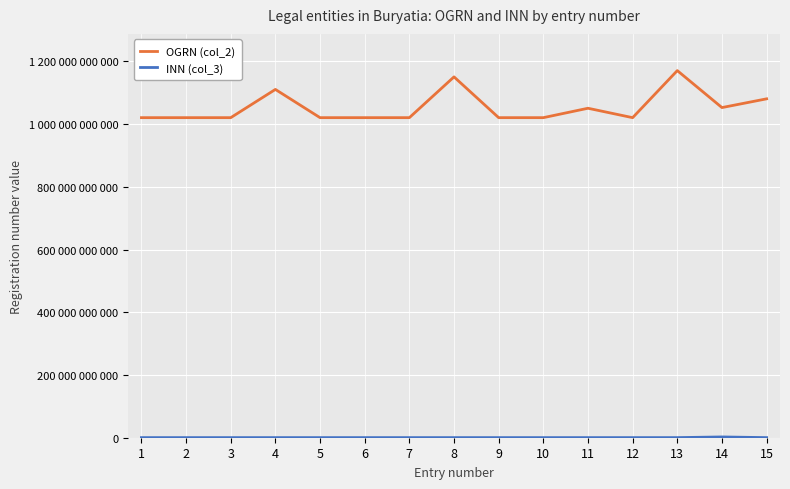

Does the chart have visible grid lines?

Yes